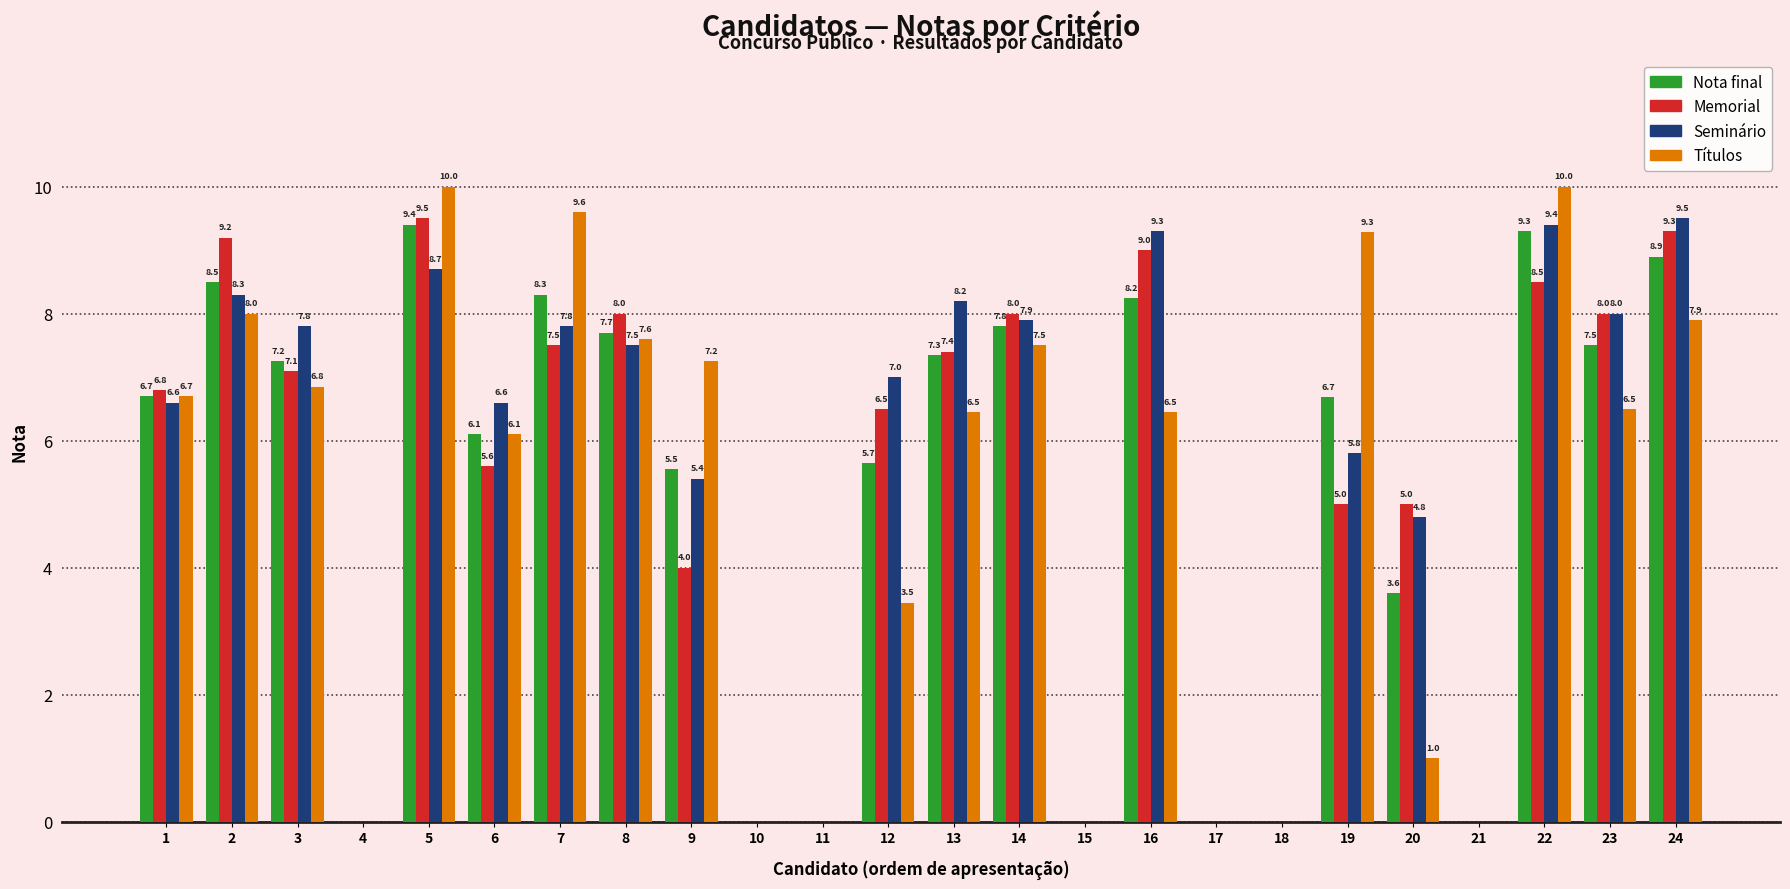

The value of Seminário at 3 is 14.0. True or false?

False